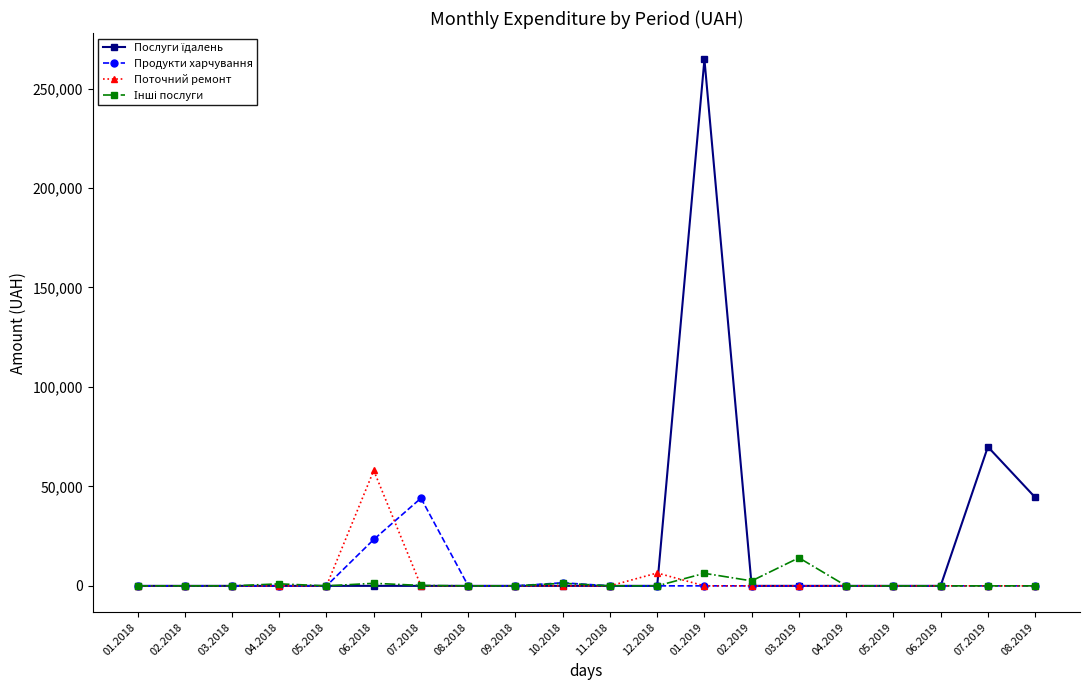

True or false: Поточний ремонт has more than 1 points higher than both neighbors.

True